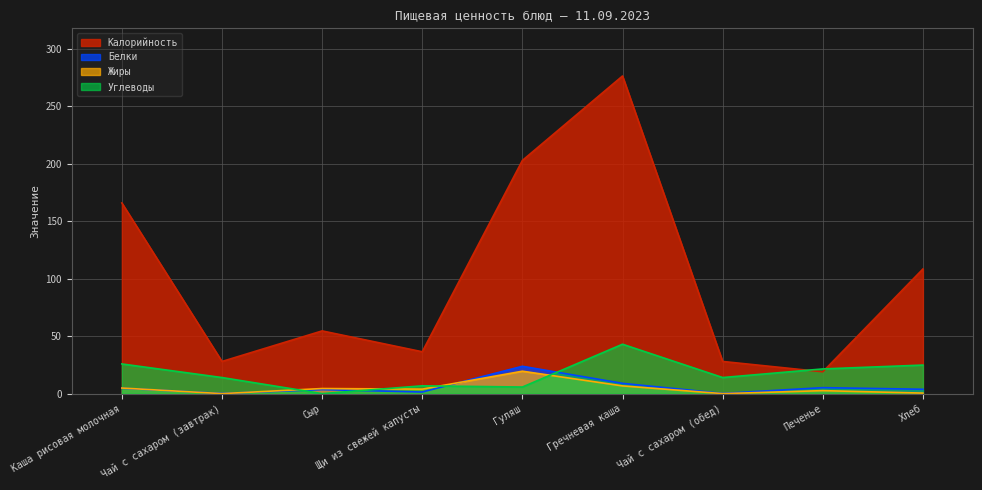

Reading left to right, extract all data points from this chart.

Калорийность: Каша рисовая молочная=166.0	Чай с сахаром (завтрак)=28.0	Сыр=54.6	Щи из свежей капусты=36.4	Гуляш=203.0	Гречневая каша=276.5	Чай с сахаром (обед)=28.0	Печенье=19.0	Хлеб=108.5
Белки: Каша рисовая молочная=4.7	Чай с сахаром (завтрак)=0.2	Сыр=3.5	Щи из свежей капусты=1.4	Гуляш=23.8	Гречневая каша=8.9	Чай с сахаром (обед)=0.2	Печенье=5.2	Хлеб=3.8
Жиры: Каша рисовая молочная=4.9	Чай с сахаром (завтрак)=0.0	Сыр=4.4	Щи из свежей капусты=3.9	Гуляш=19.5	Гречневая каша=6.7	Чай с сахаром (обед)=0.0	Печенье=2.6	Хлеб=0.5
Углеводы: Каша рисовая молочная=25.8	Чай с сахаром (завтрак)=14.0	Сыр=0.0	Щи из свежей капусты=6.8	Гуляш=5.7	Гречневая каша=43.0	Чай с сахаром (обед)=14.0	Печенье=21.5	Хлеб=24.9